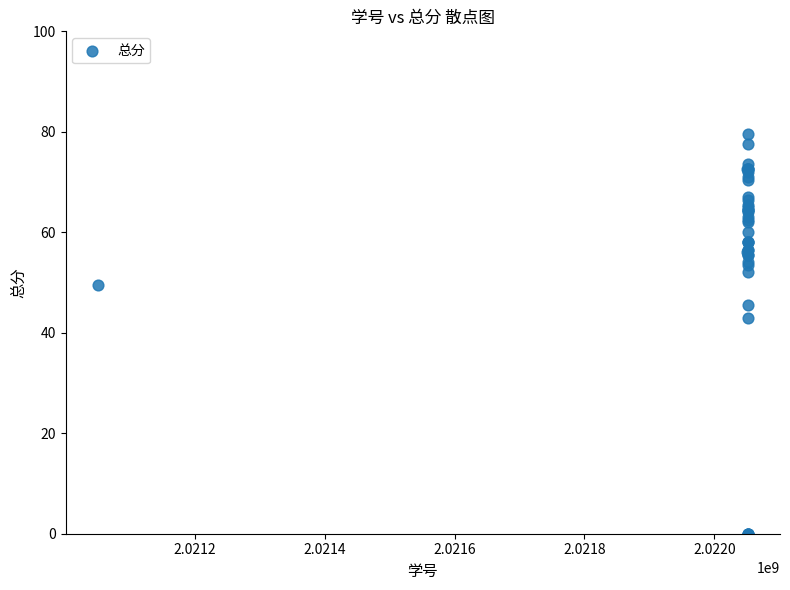

What Y value in the scatter plot is closest to 39?

43.0